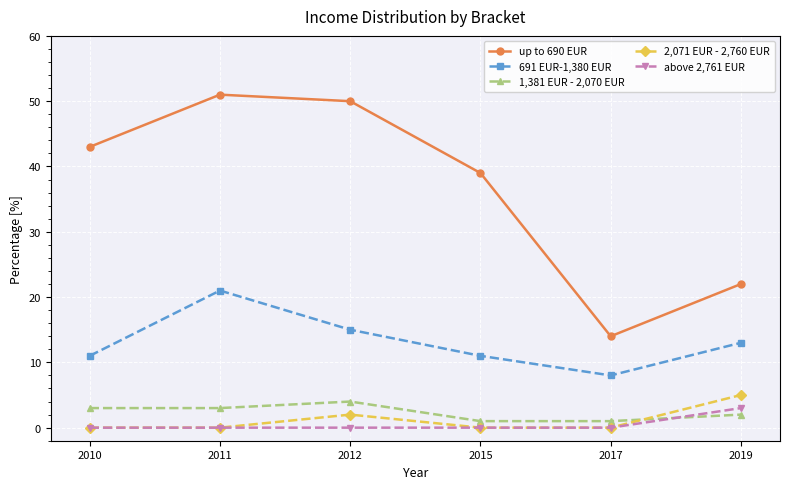

Read the up to 690 EUR value at 2017.

14